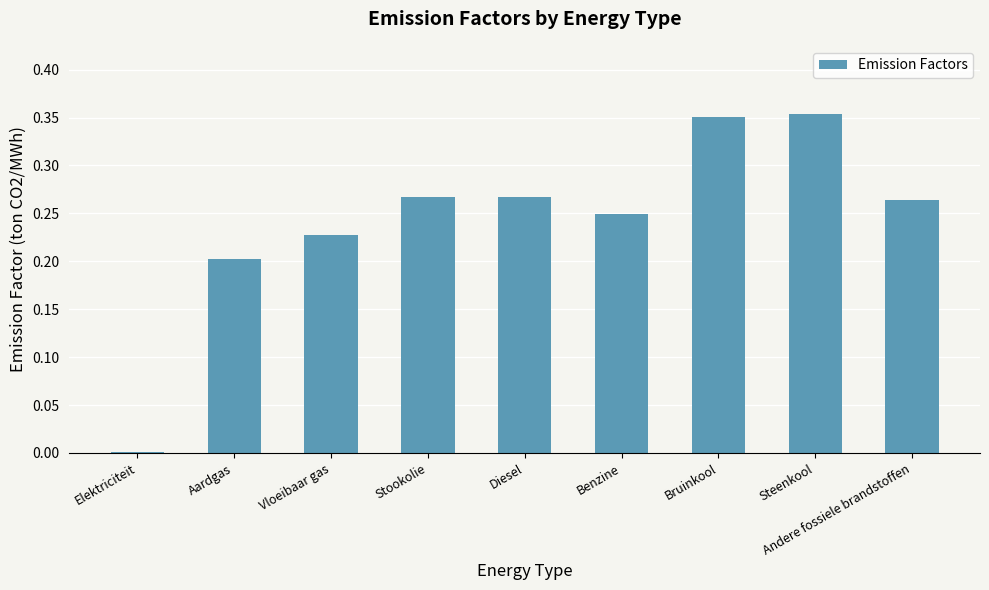

What is the sum of all values?

2.2